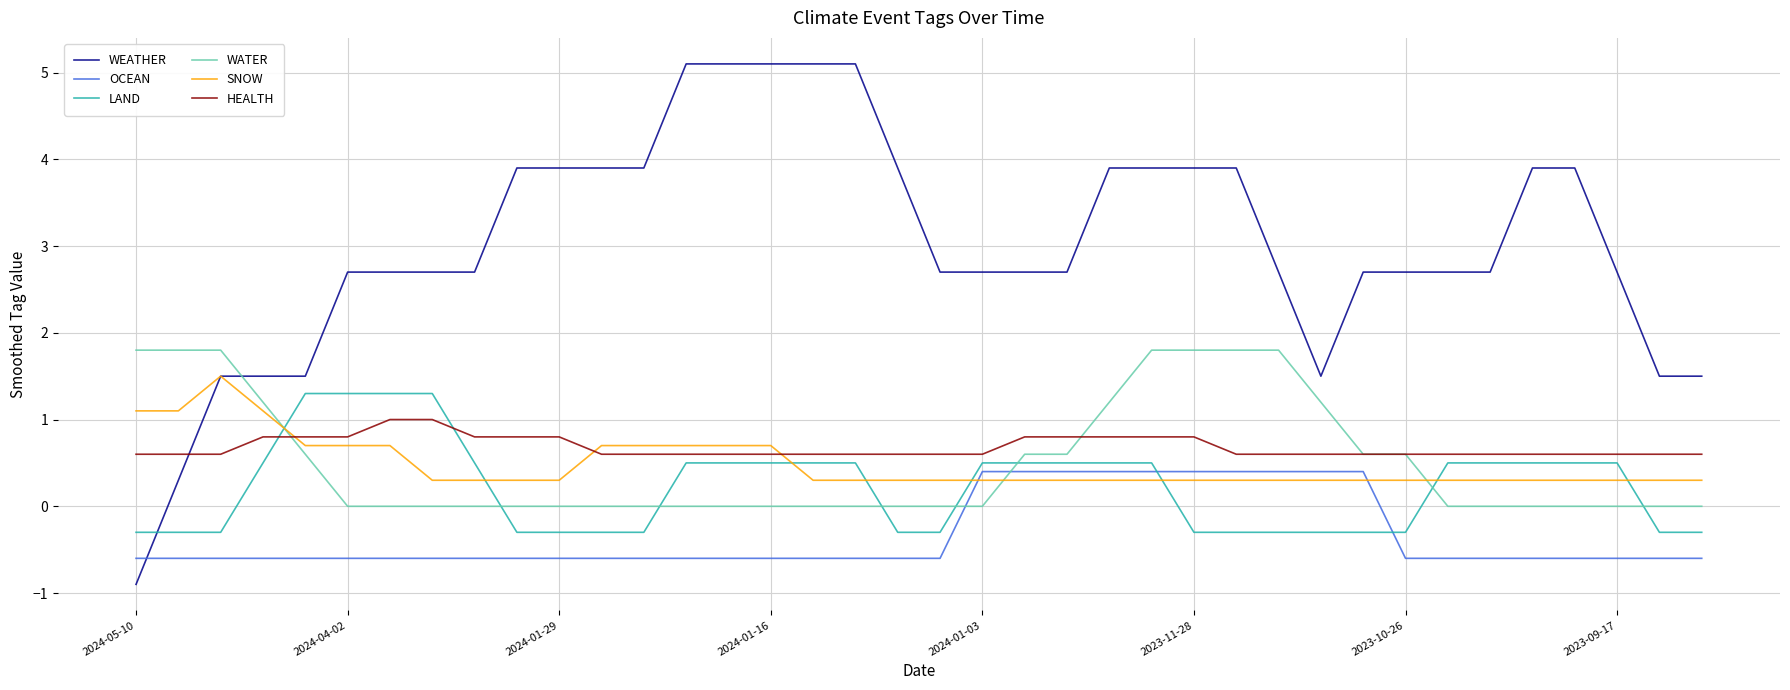

Which series has the largest total across all categories?

WEATHER